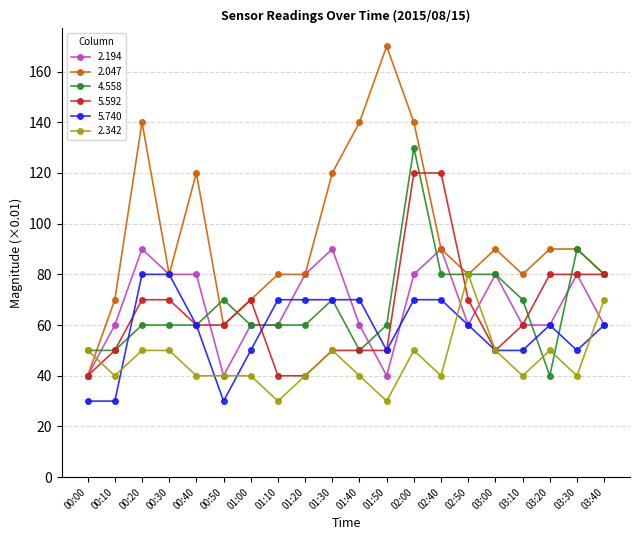

True or false: 4.558 and 2.194 cross at least once.

True